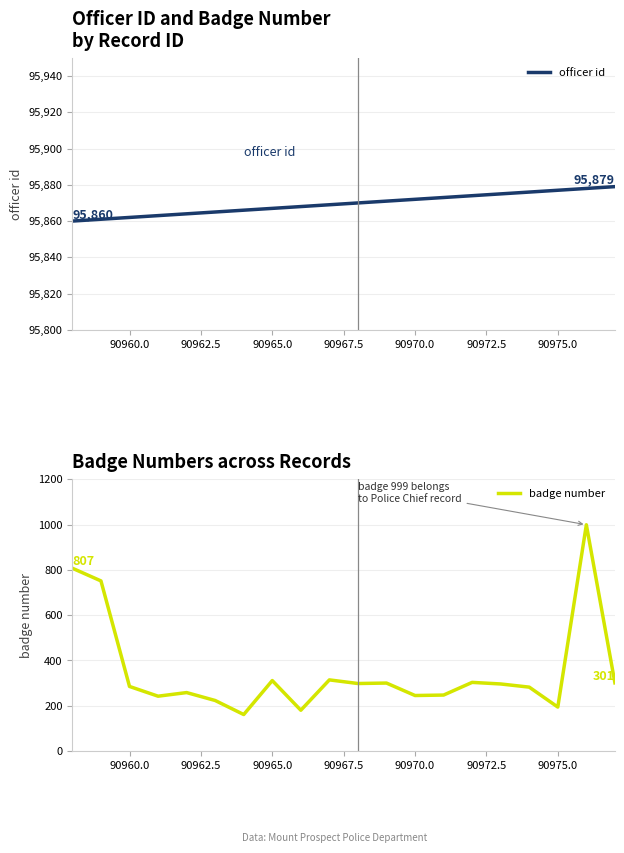

True or false: badge number and officer id intersect in this chart.

False